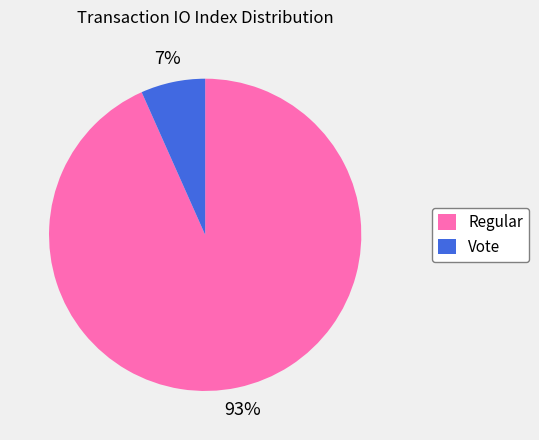

To the nearest percent, what portion does Regular represent?

93%